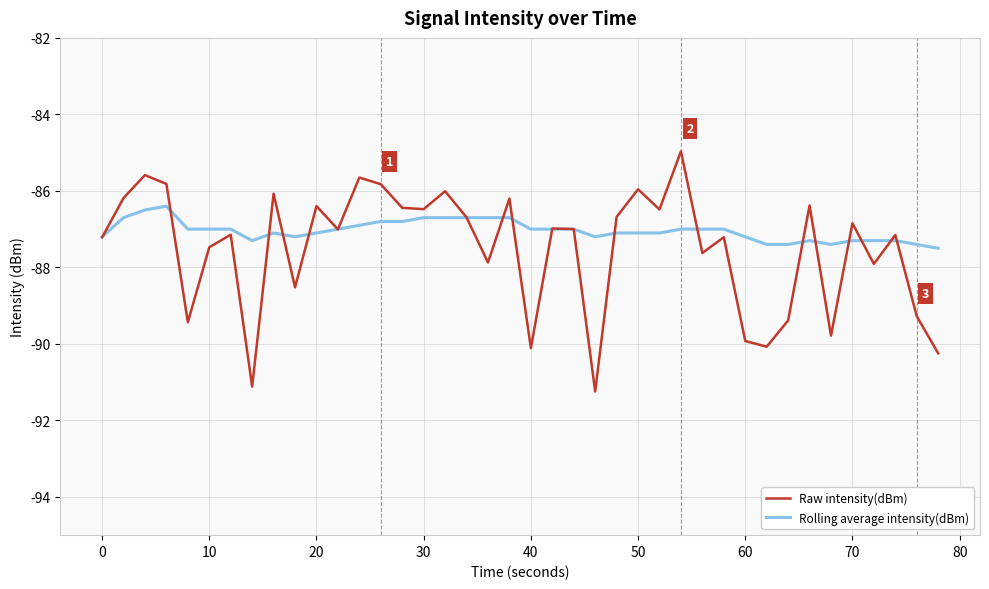

True or false: Raw intensity(dBm) and Rolling average intensity(dBm) cross at least once.

True